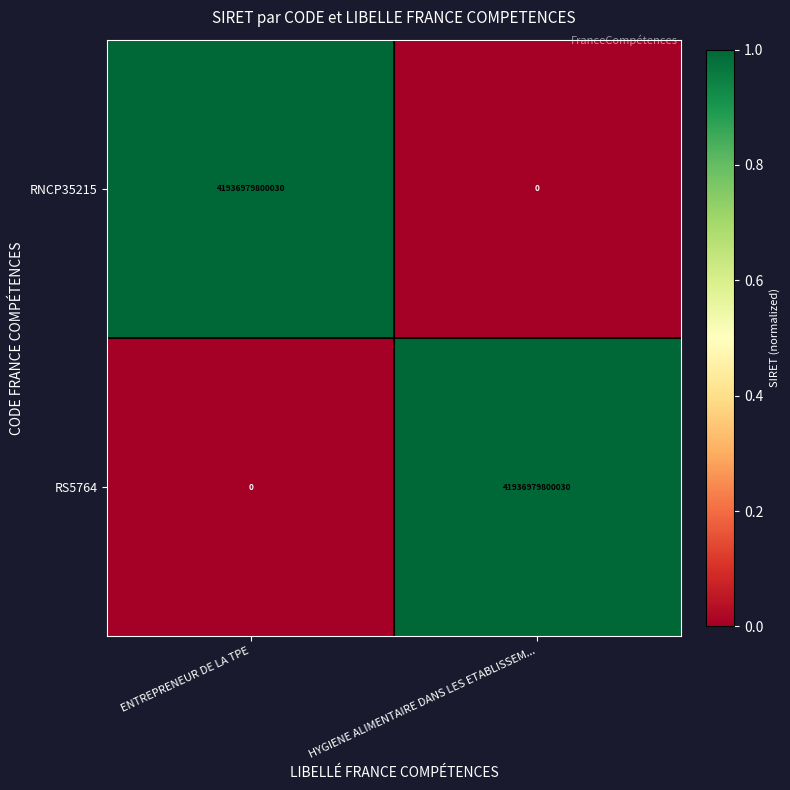

What is the average value of the RS5764 series?

20968489900015